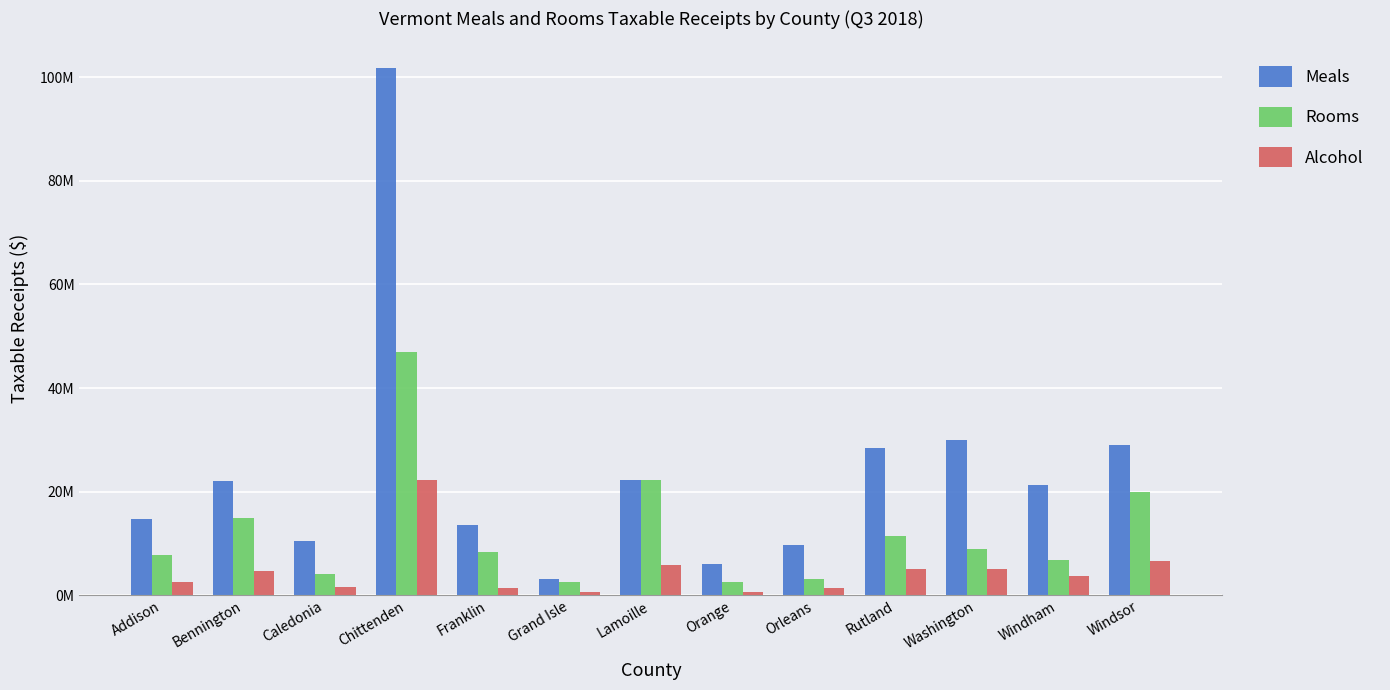

The value of Alcohol at Addison is 3748411.2. True or false?

False